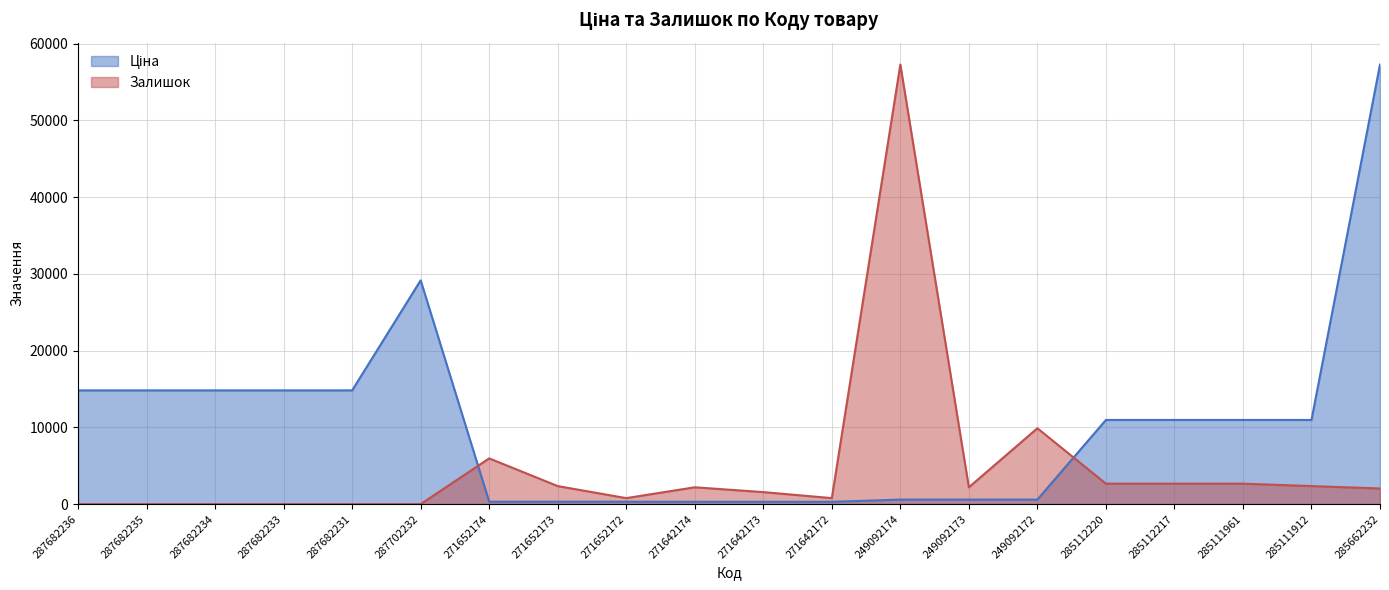

Which series has the largest range (max minus min)?

Залишок